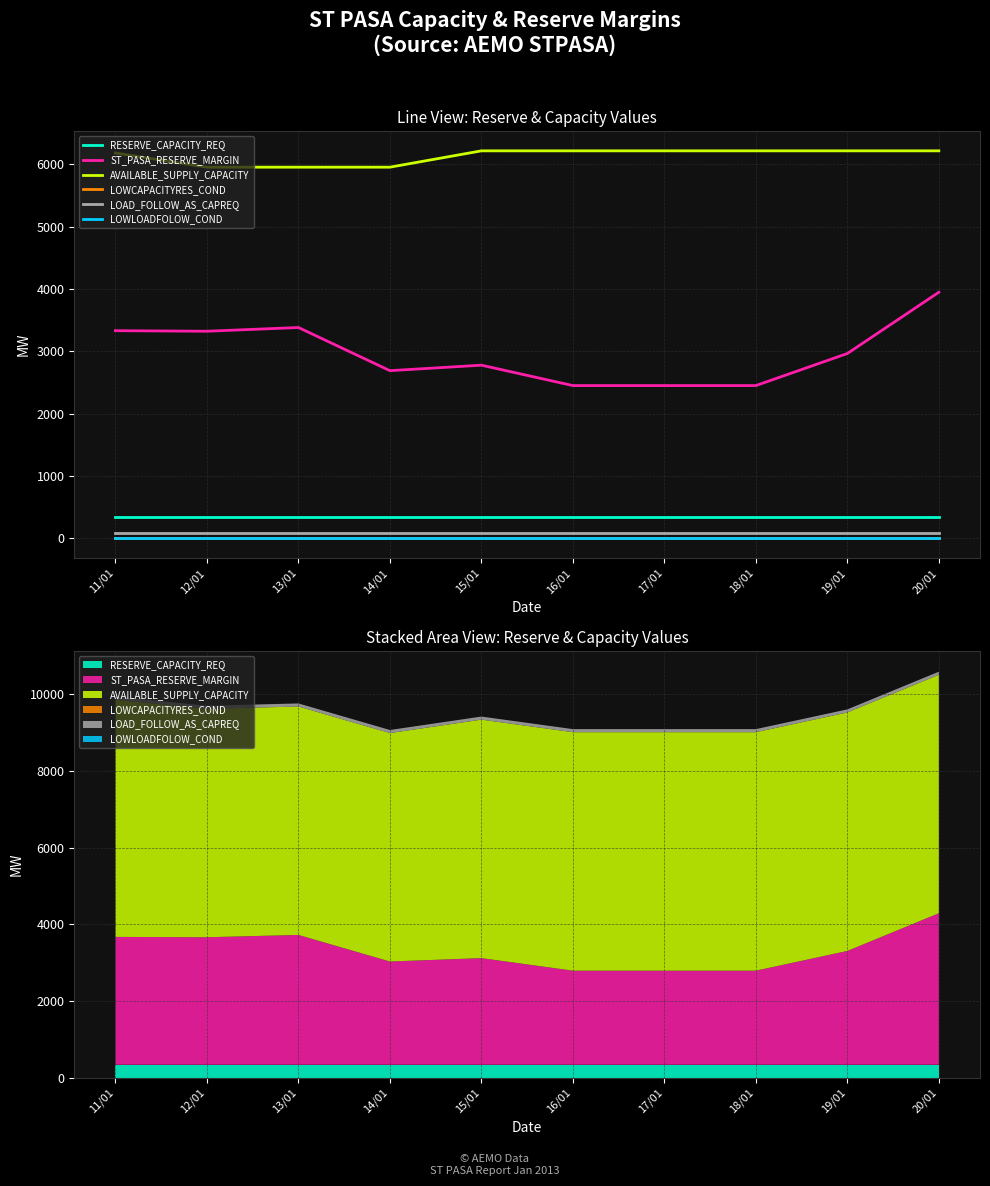

Rank the series by their maximum value, from highest to lowest.

AVAILABLE_SUPPLY_CAPACITY, ST_PASA_RESERVE_MARGIN, RESERVE_CAPACITY_REQ, LOAD_FOLLOW_AS_CAPREQ, LOWCAPACITYRES_COND, LOWLOADFOLOW_COND